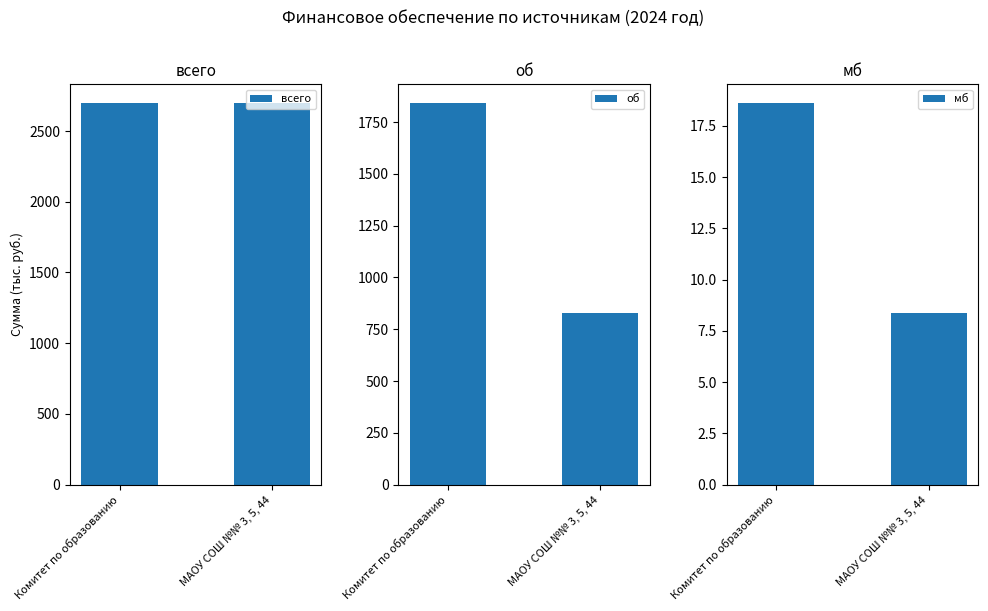

How many series are shown in this chart?

3